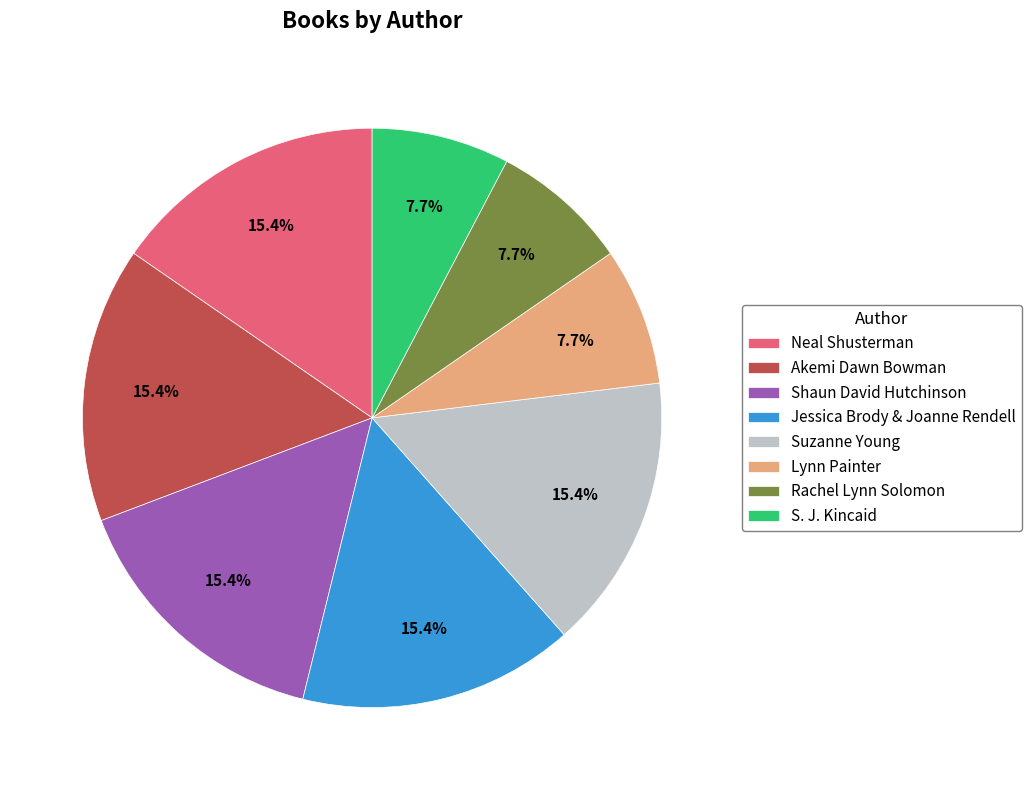

Approximately how many times larger is the value at Suzanne Young compared to Neal Shusterman?

1.0